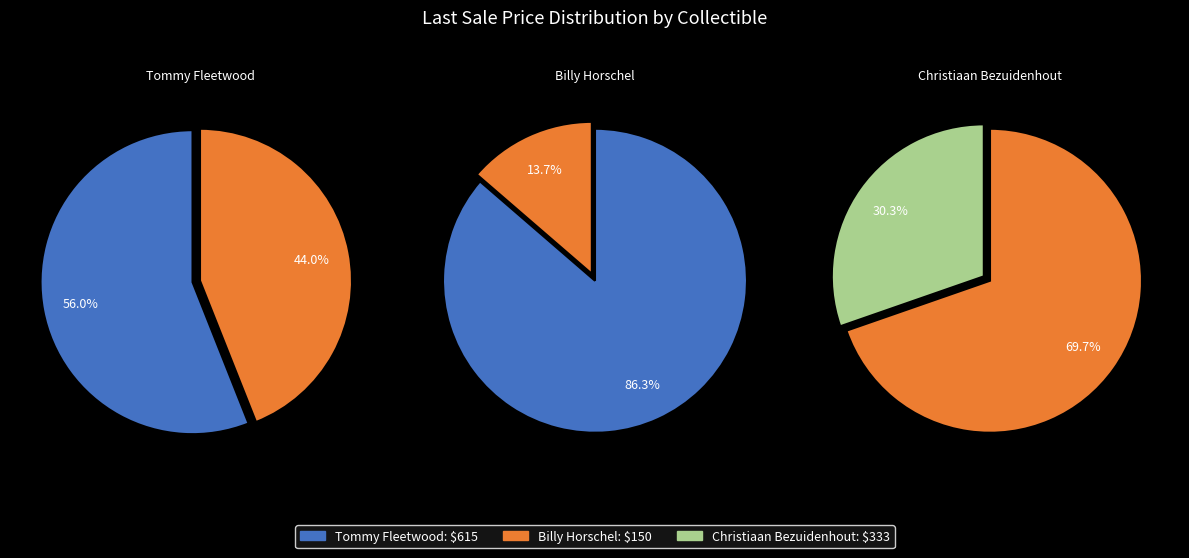

What percentage is NOT represented by Christiaan Bezuidenhout?

69.7%